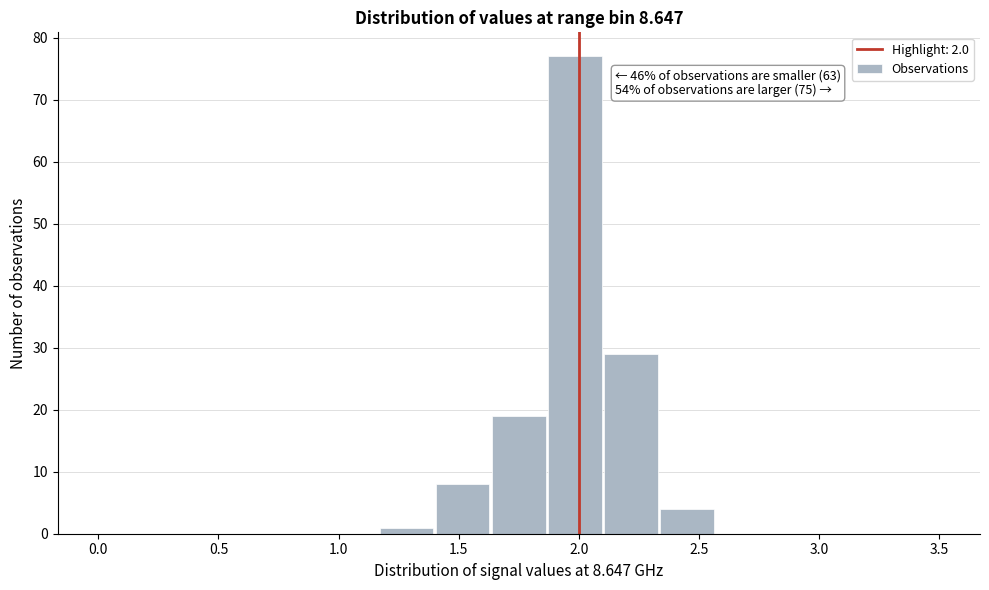

Over which range of the x-axis is the bar tallest?

1.85 to 2.10